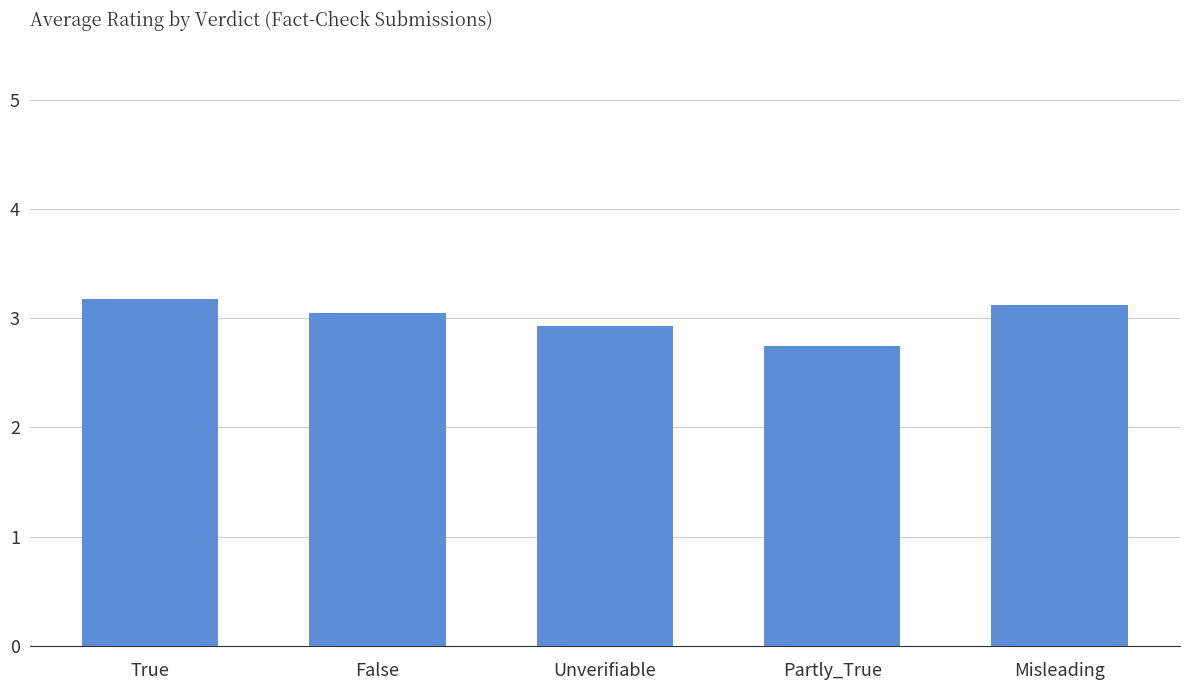

Which label corresponds to the smallest value in the chart?

Partly_True